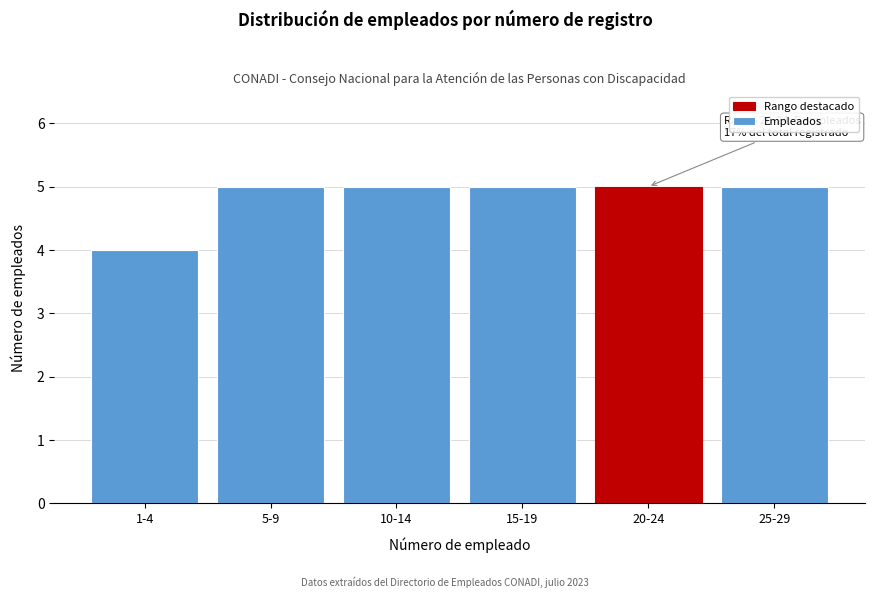

Reading left to right, what are all the values shown in this chart?

1-4=4	5-9=5	10-14=5	15-19=5	20-24=5	25-29=5